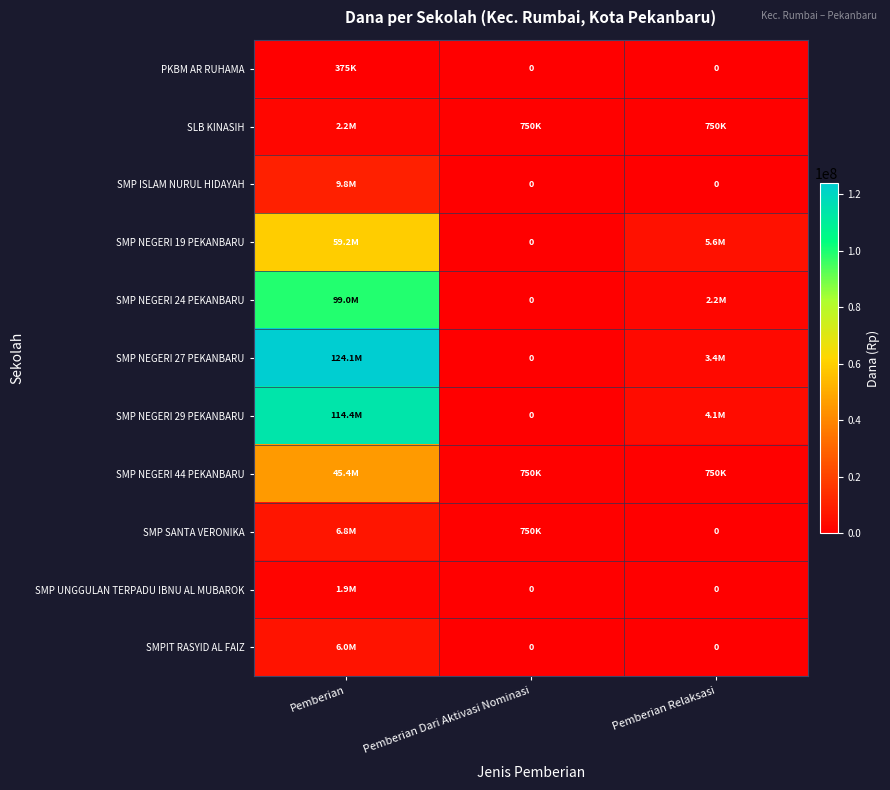

At which category is the sum across all series the highest?

Pemberian